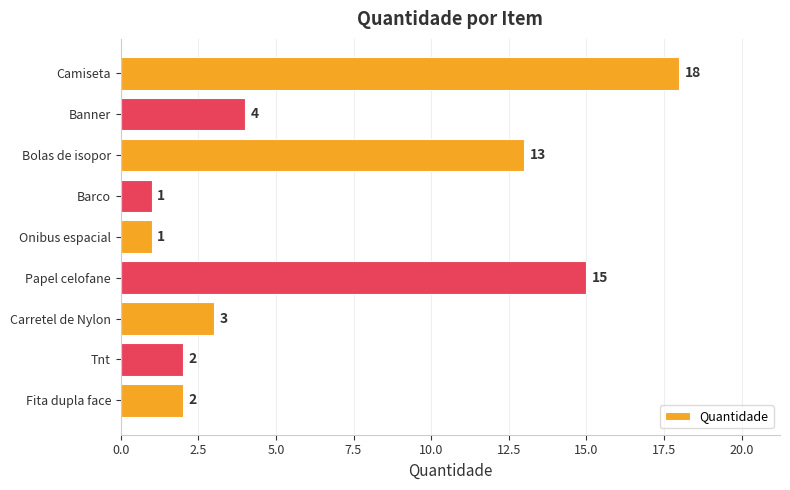

Does the chart contain stacked bars?

No